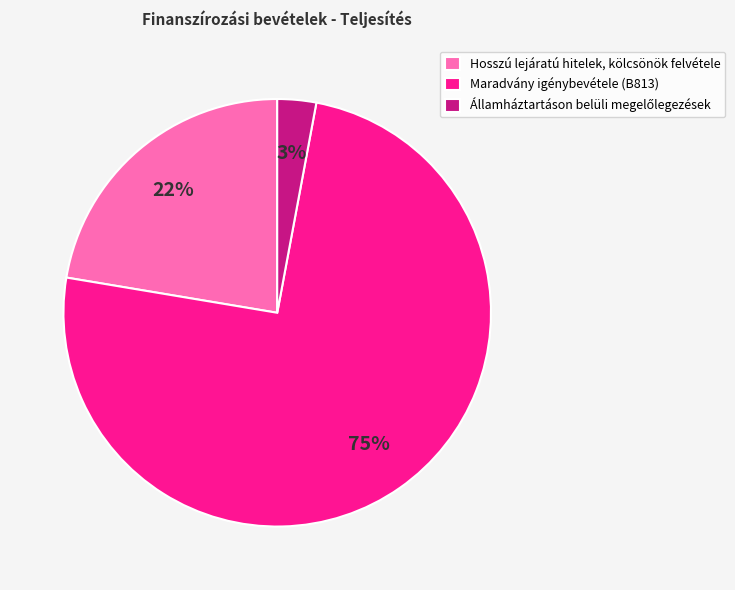

To the nearest percent, what is the average slice percentage?

33%